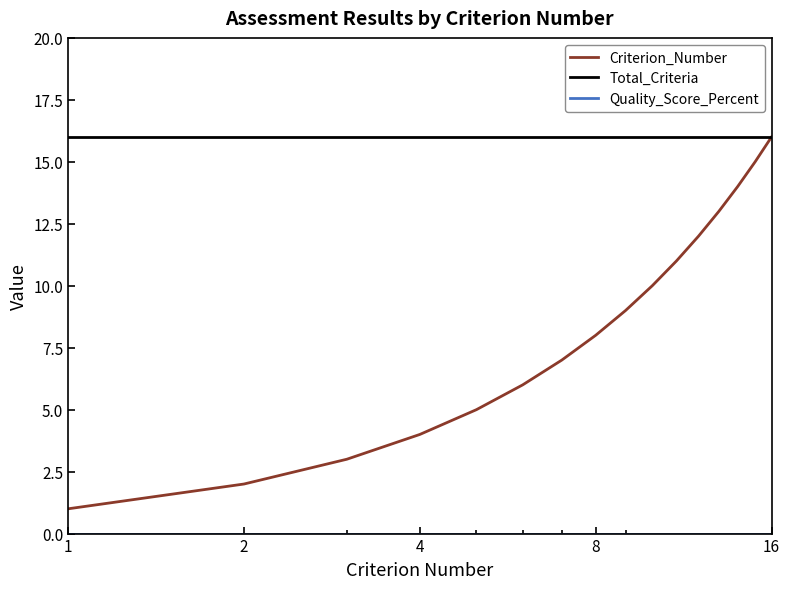

What is the highest value of the Criterion_Number series?

16